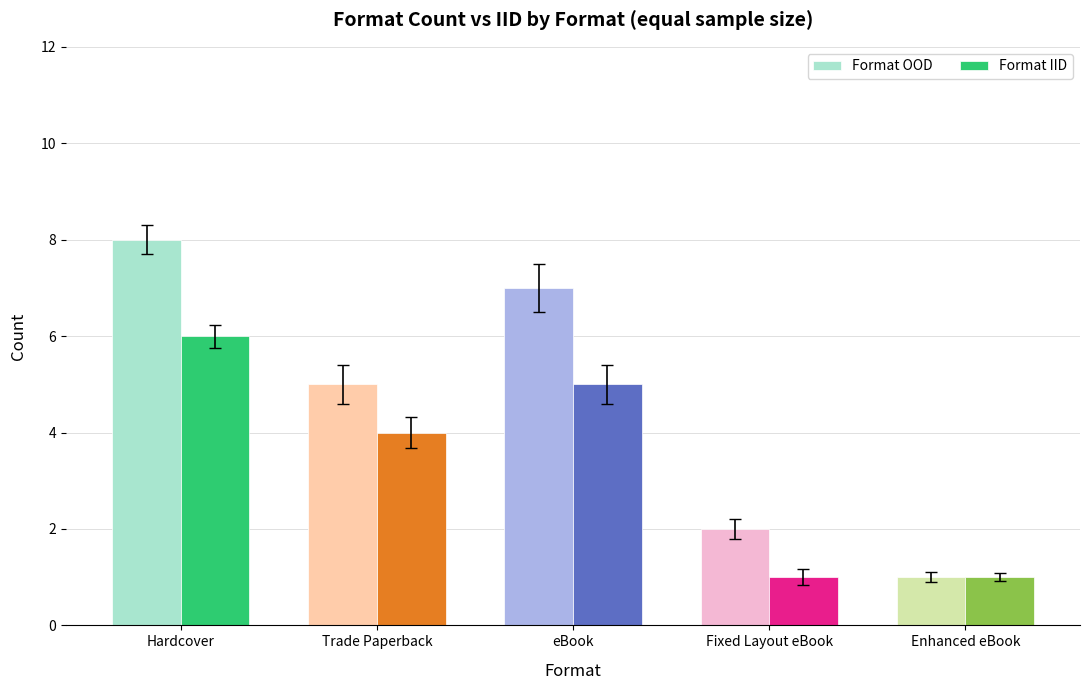

Which series has the largest range (max minus min)?

Format OOD